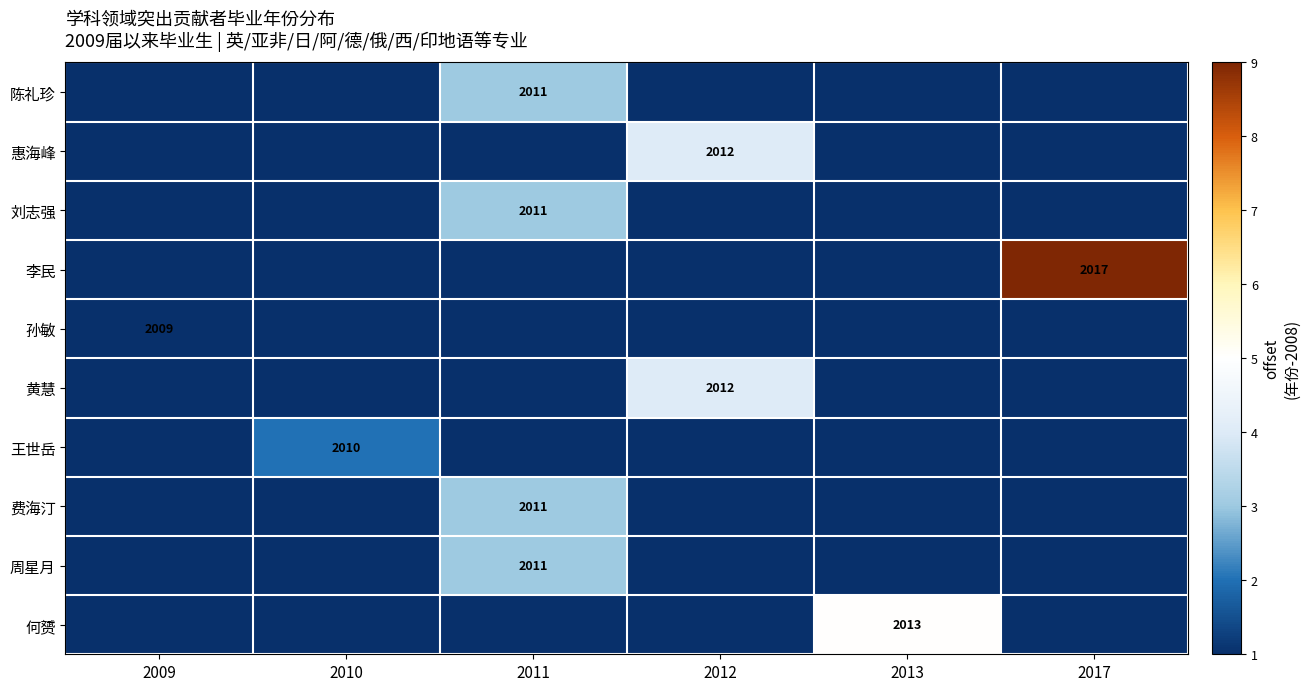

True or false: 陈礼珍 has a value of 2011 at 2011.

True